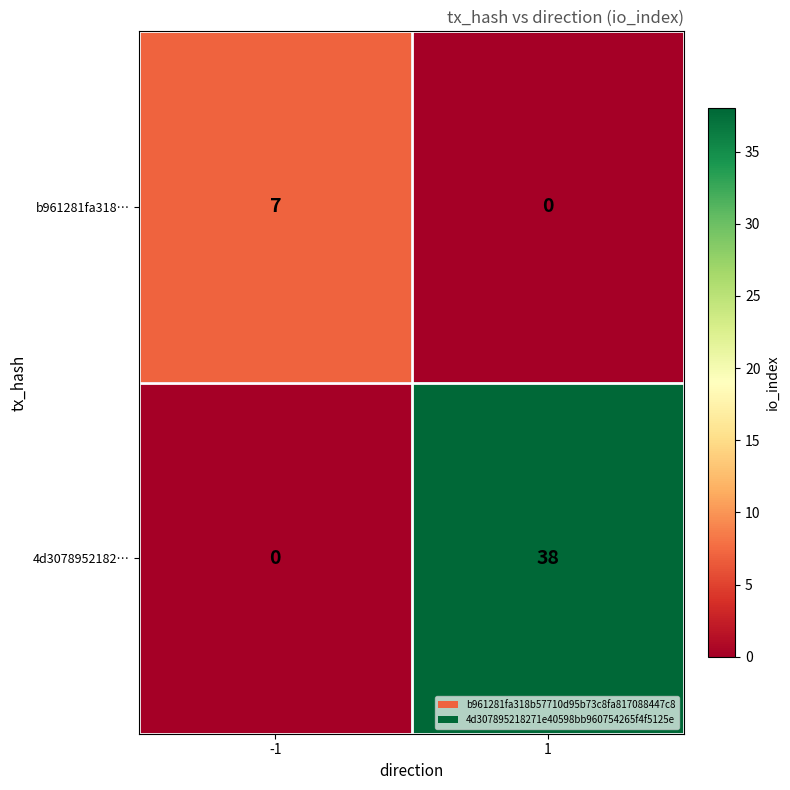

Which series has the largest total across all categories?

4d3078952182…